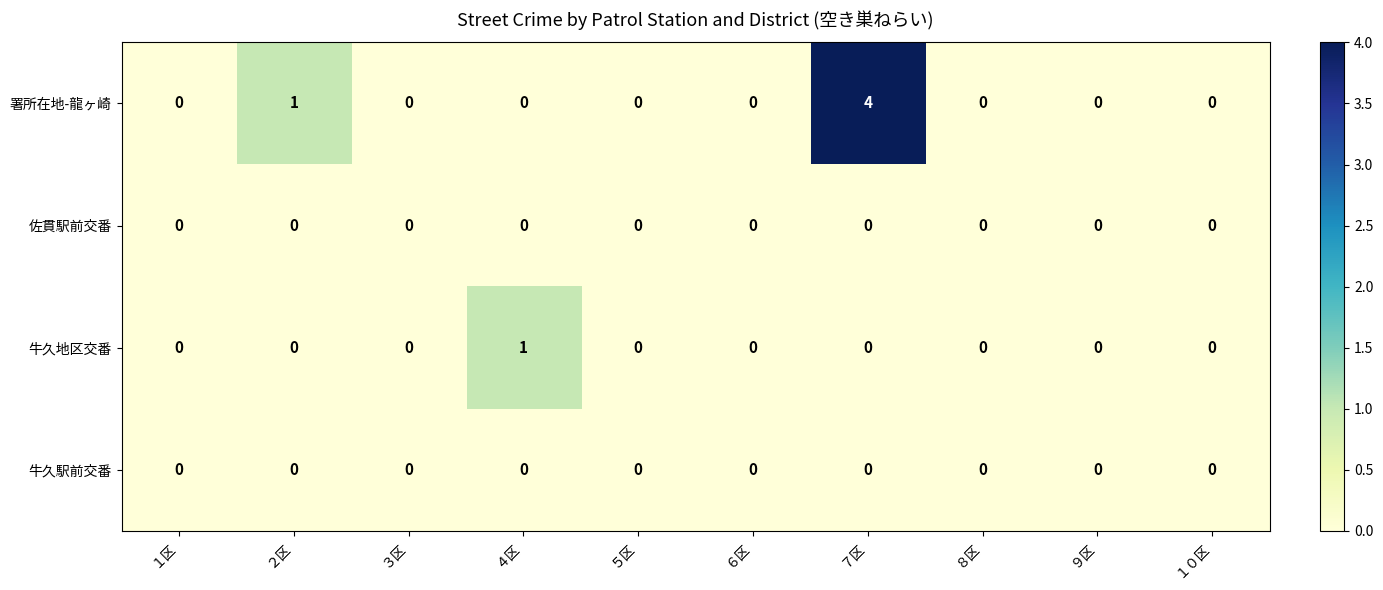

How many data points does each series have?

10